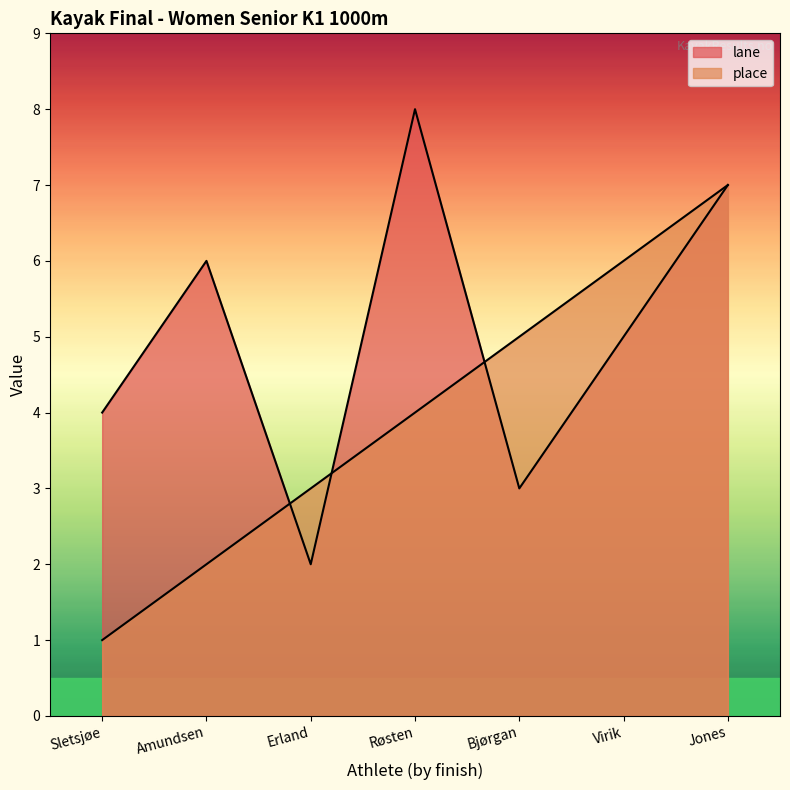

Which series has the widest spread of values?

lane